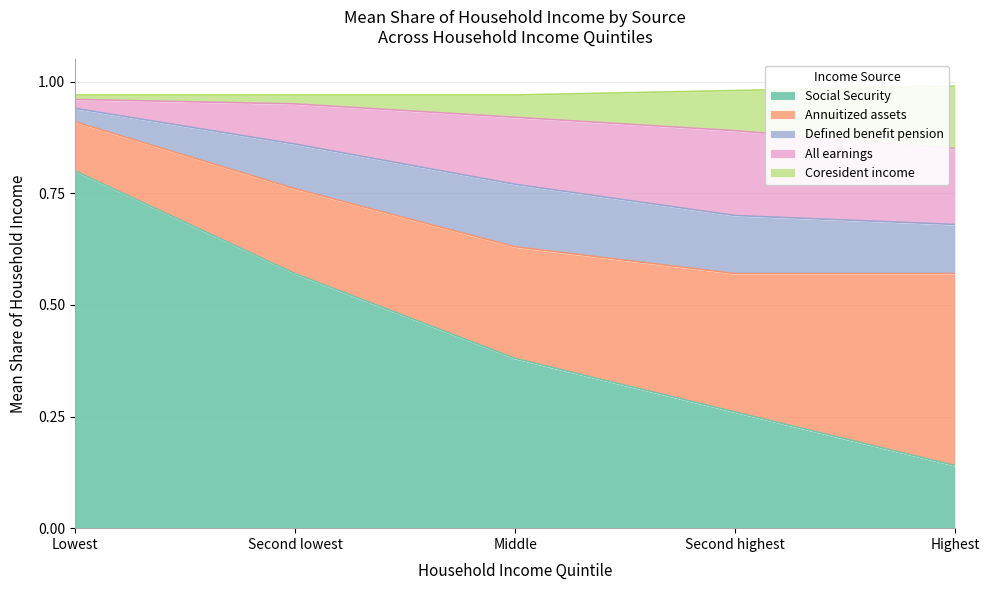

What is the label of the 2nd point from the right?

Second highest